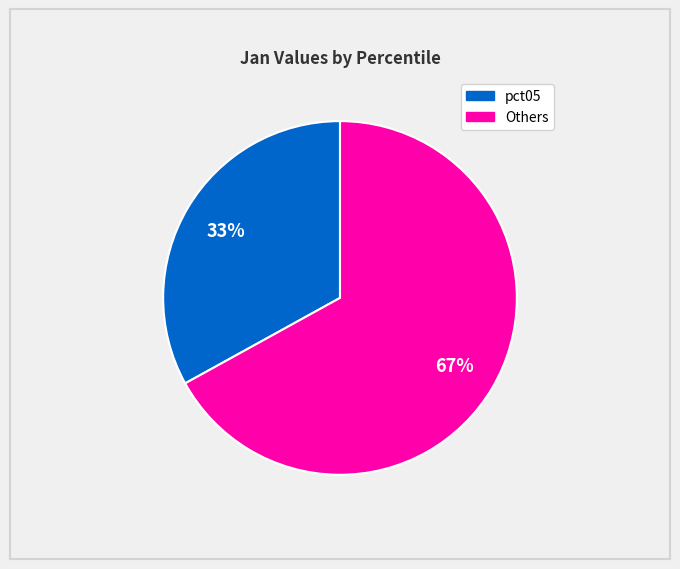

Is there any slice that represents more than half of the pie?

Yes